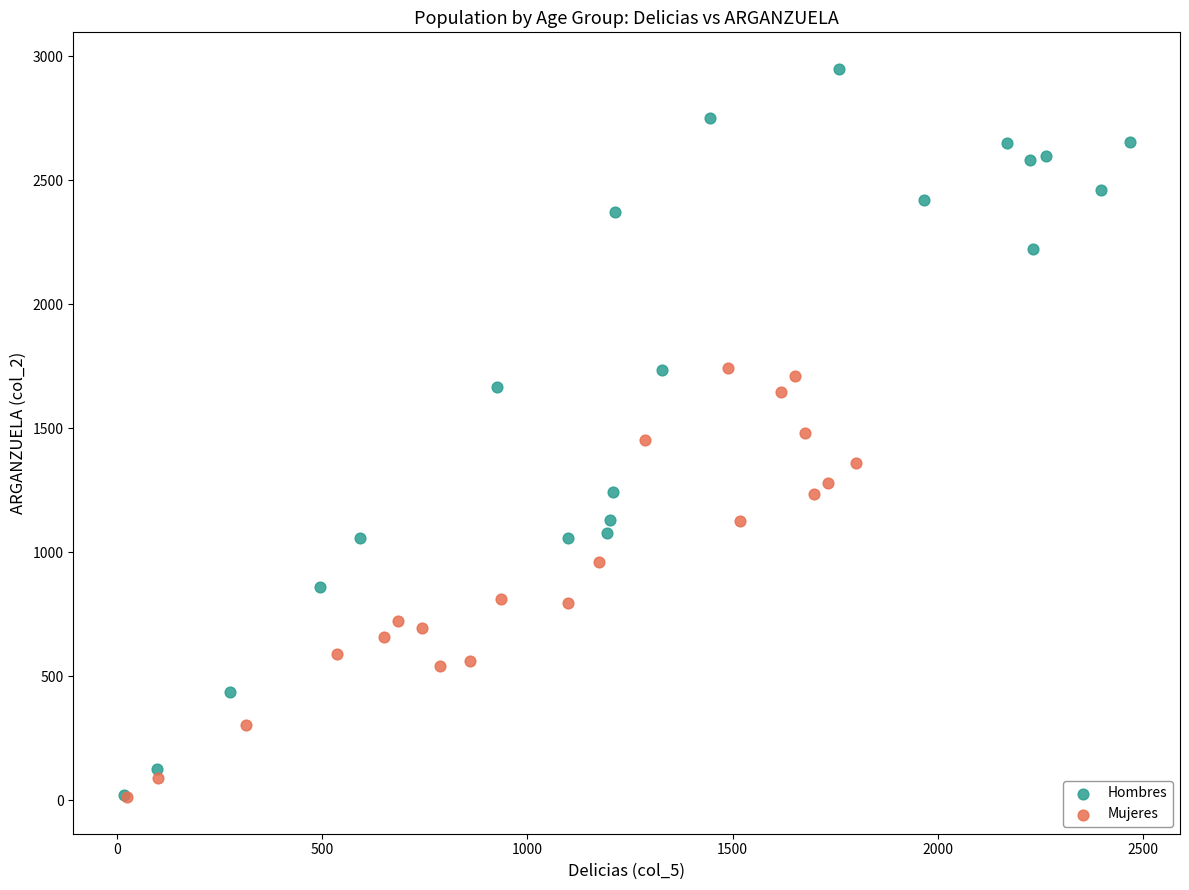

Which series has the widest spread of Y values?

Hombres